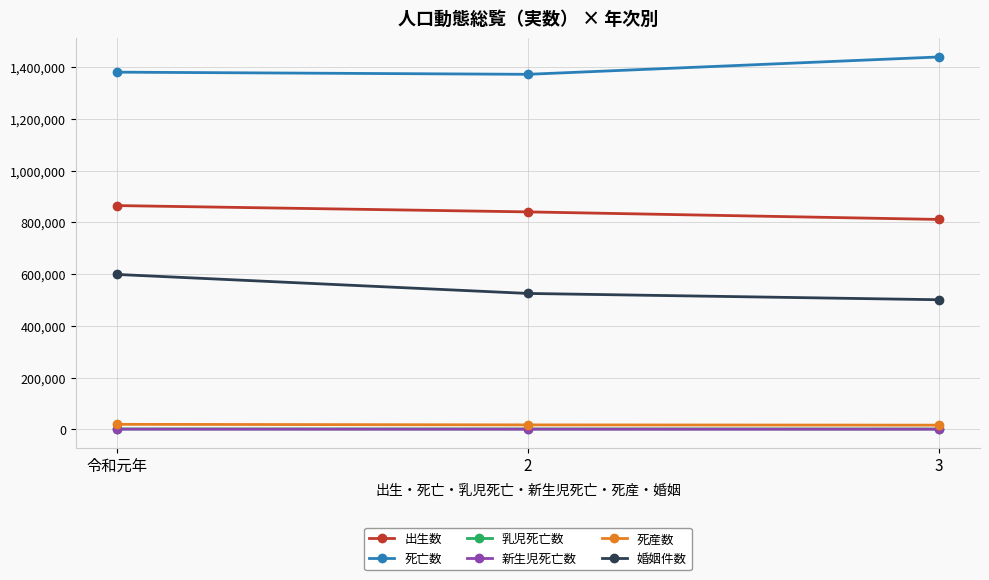

The 死亡数 series shows 1381093 at 令和元年. True or false?

True